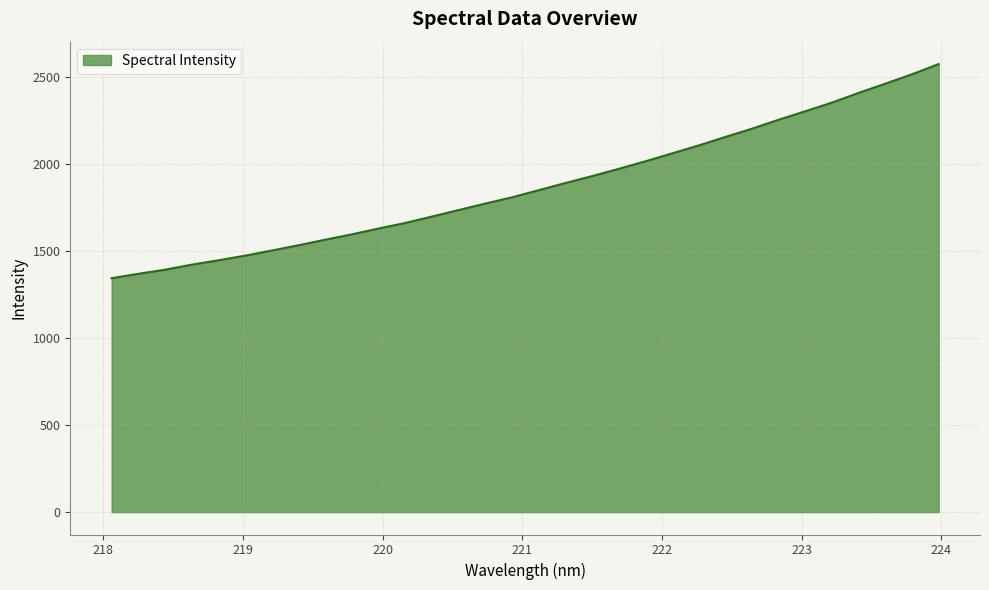

What is the average value?

1877.1